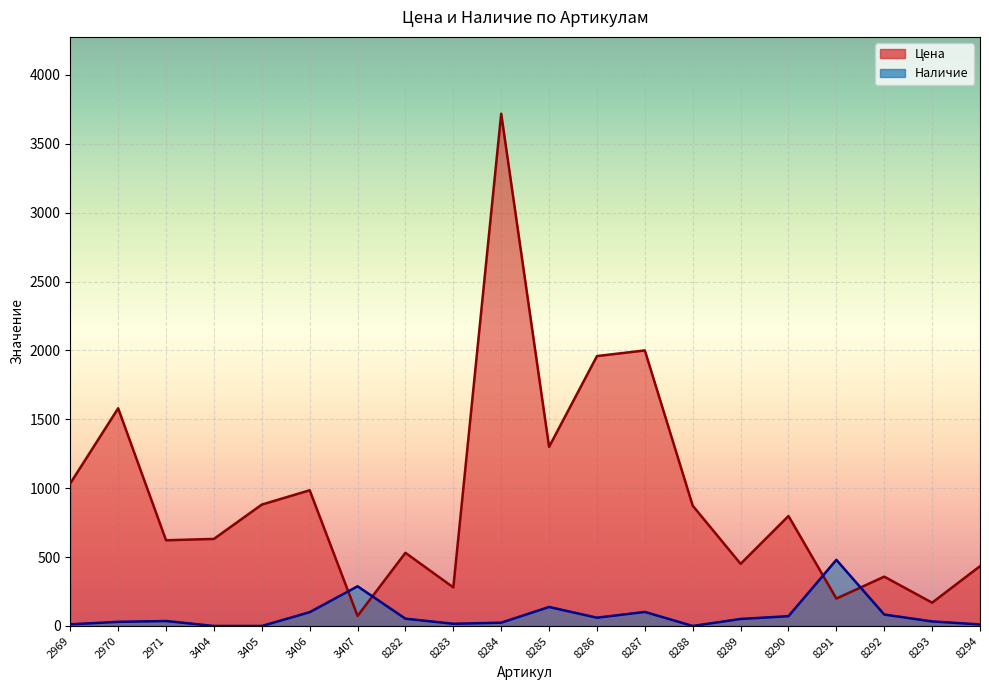

Between 8285 and 8291, which series saw the biggest shift?

Цена